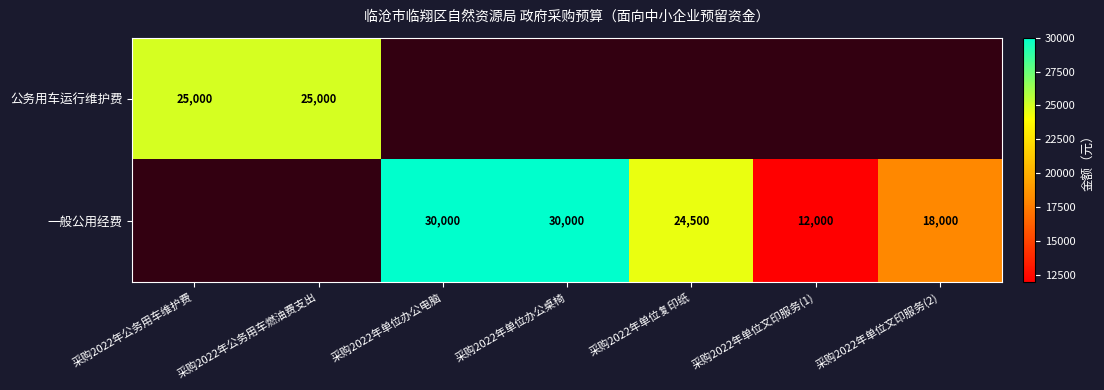

Is the value of 公务用车运行维护费 at 采购2022年公务用车燃油费支出 greater than the value of 一般公用经费 at 采购2022年单位文印服务(1)?

Yes